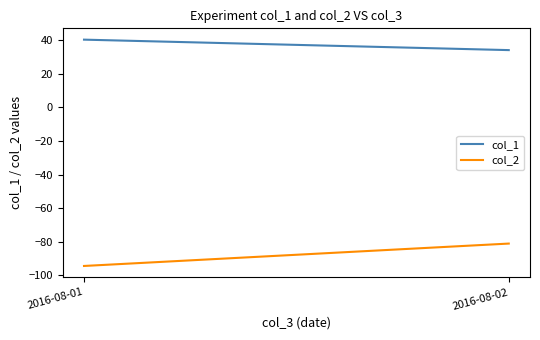

What is the minimum value shown in the chart?

-94.4